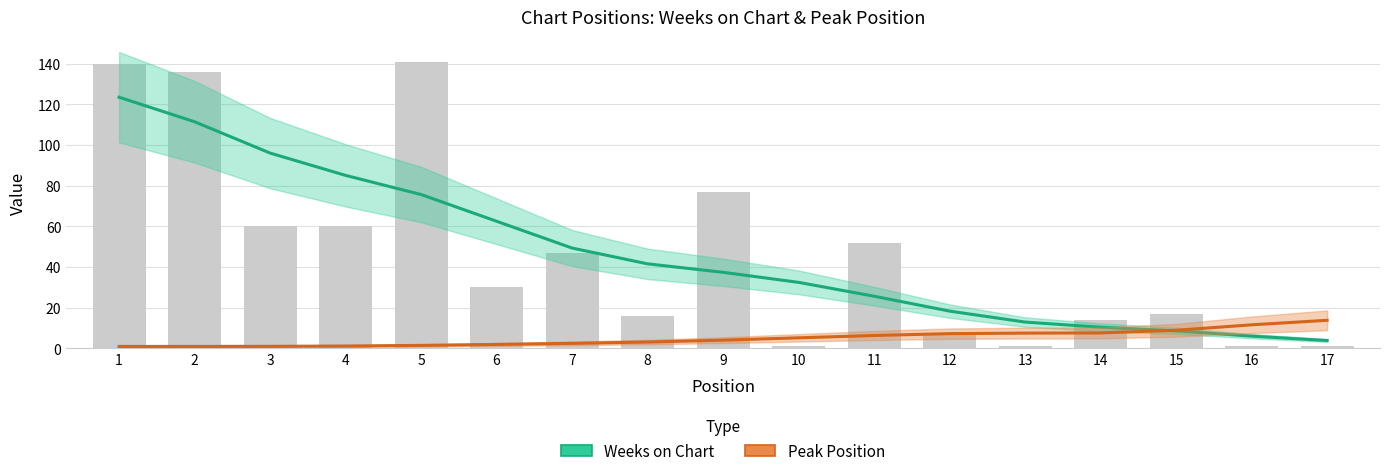

What is the value of the Weeks on Chart bar at the 5th from the left?

75.6